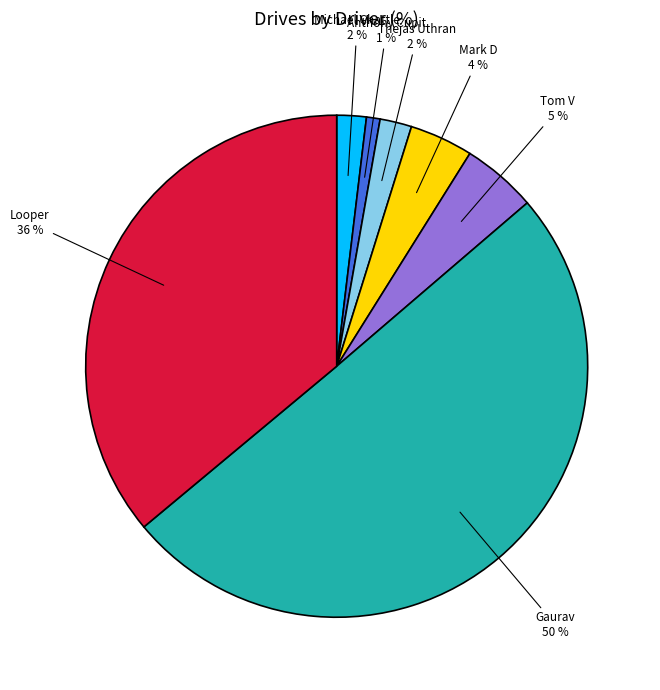

Which slice represents more than half of the pie?

Gaurav